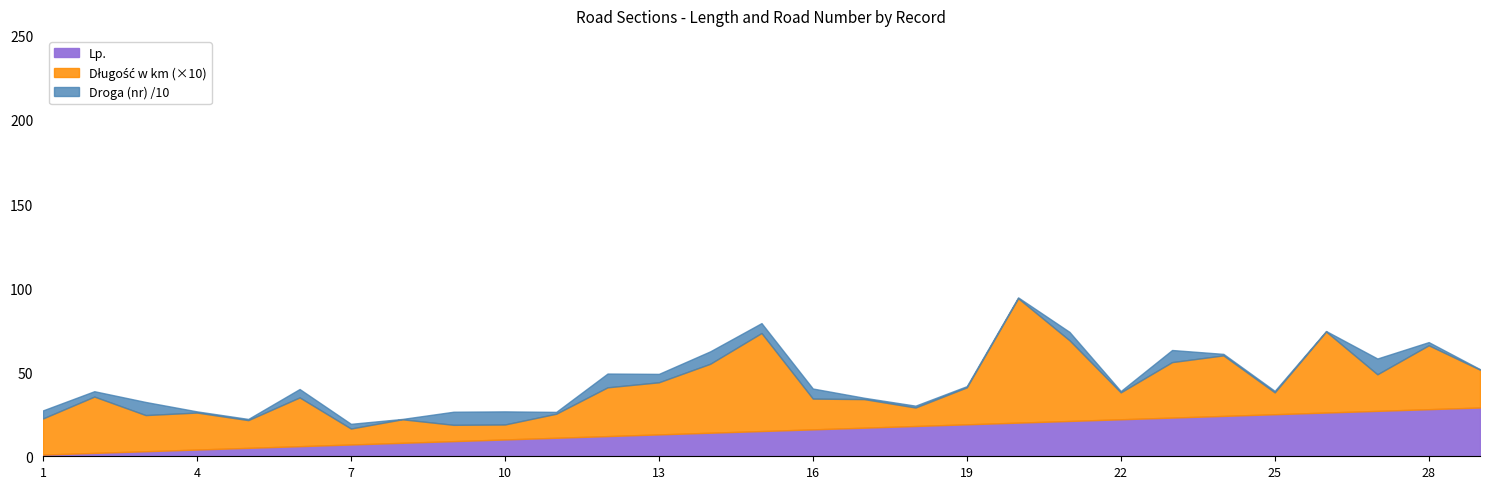

Reading left to right, transcribe all the data shown in this chart.

Długość w km: 1=2.1	2=3.4	3=2.1	4=2.2	5=1.6	6=2.9	7=0.9	8=1.4	9=1.0	10=0.9	11=1.4	12=2.9	13=3.1	14=4.1	15=5.8	16=1.8	17=1.7	18=1.1	19=2.2	20=7.4	21=4.8	22=1.6	23=3.3	24=3.6	25=1.3	26=4.8	27=2.2	28=3.8	29=2.2
Droga (nr): 1=48.0	2=32.0	3=78.0	4=7.0	5=7.0	6=50.0	7=28.0	8=2.0	9=78.0	10=78.0	11=11.0	12=82.0	13=50.0	14=74.0	15=59.0	16=60.0	17=8.0	18=11.0	19=7.0	20=5.0	21=50.0	22=8.0	23=72.0	24=9.0	25=9.0	26=3.0	27=94.0	28=19.0	29=3.0
Lp.: 1=1.0	2=2.0	3=3.0	4=4.0	5=5.0	6=6.0	7=7.0	8=8.0	9=9.0	10=10.0	11=11.0	12=12.0	13=13.0	14=14.0	15=15.0	16=16.0	17=17.0	18=18.0	19=19.0	20=20.0	21=21.0	22=22.0	23=23.0	24=24.0	25=25.0	26=26.0	27=27.0	28=28.0	29=29.0